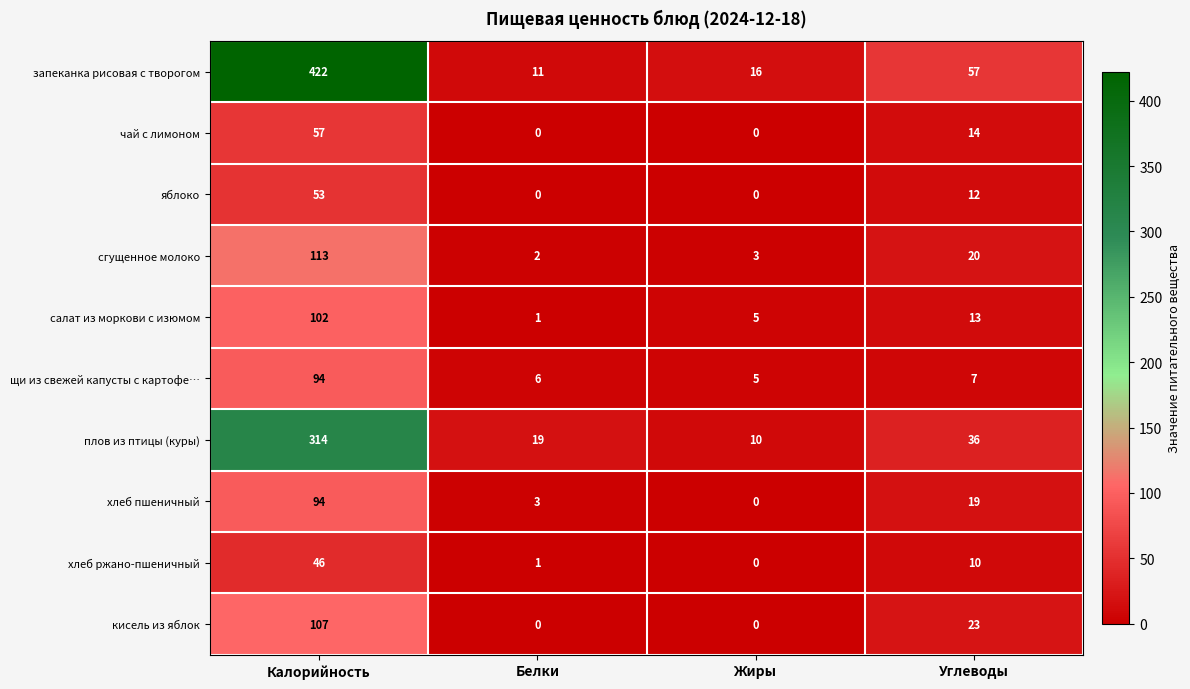

At which category does the chart reach its peak across all series?

Калорийность